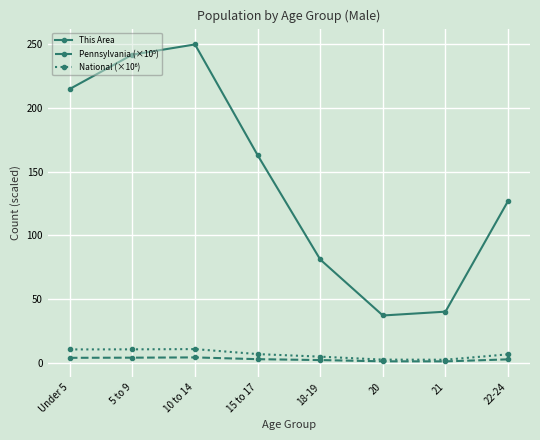

Is this an area chart (filled region under the line)?

No